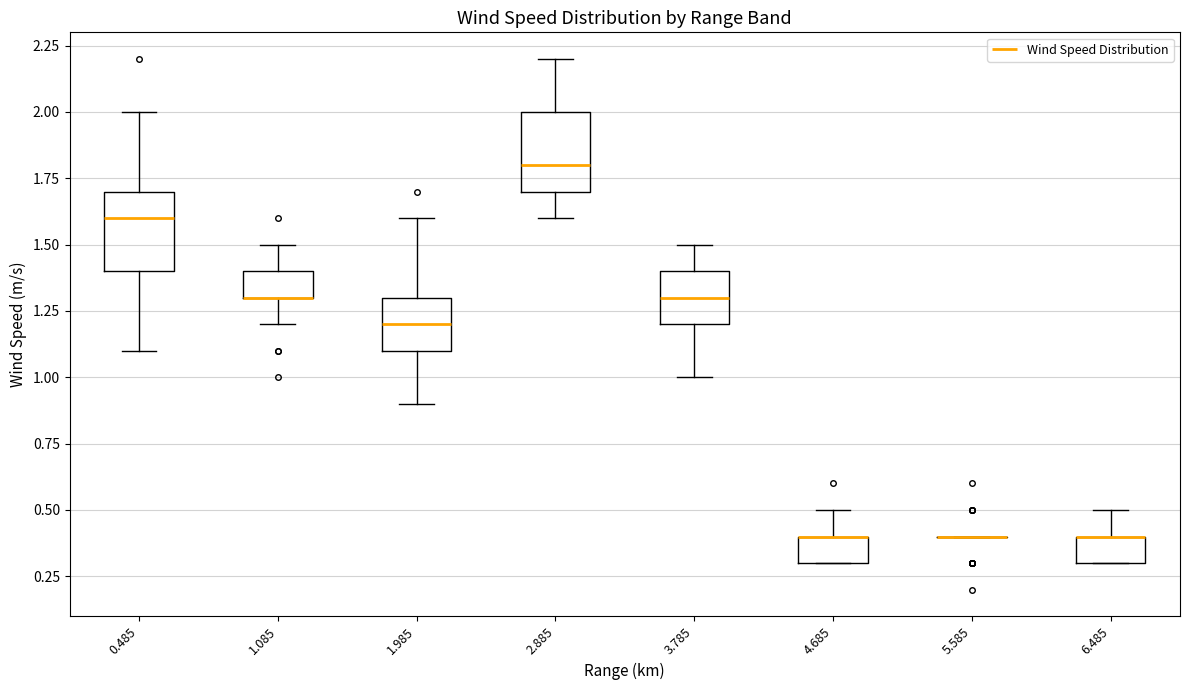

Reading left to right, read every box against the y-axis: the position of its median line, the range the box covers, and the ends of its whiskers. The values are not printed on the chart, so give them approximately, as read against the axis.

0.485: median 1.6, box 1.4 to 1.7, whiskers 1.1 to 2.0
1.085: median 1.3 (drawn on the box's lower edge), box 1.3 to 1.4, whiskers 1.2 to 1.5
1.985: median 1.2, box 1.1 to 1.3, whiskers 0.9 to 1.6
2.885: median 1.8, box 1.7 to 2.0, whiskers 1.6 to 2.2
3.785: median 1.3, box 1.2 to 1.4, whiskers 1.0 to 1.5
4.685: median 0.4 (drawn on the box's upper edge), box 0.3 to 0.4, whiskers 0.3 to 0.5
5.585: box collapsed to a line at 0.4, whiskers 0.4 to 0.4
6.485: median 0.4 (drawn on the box's upper edge), box 0.3 to 0.4, whiskers 0.3 to 0.5